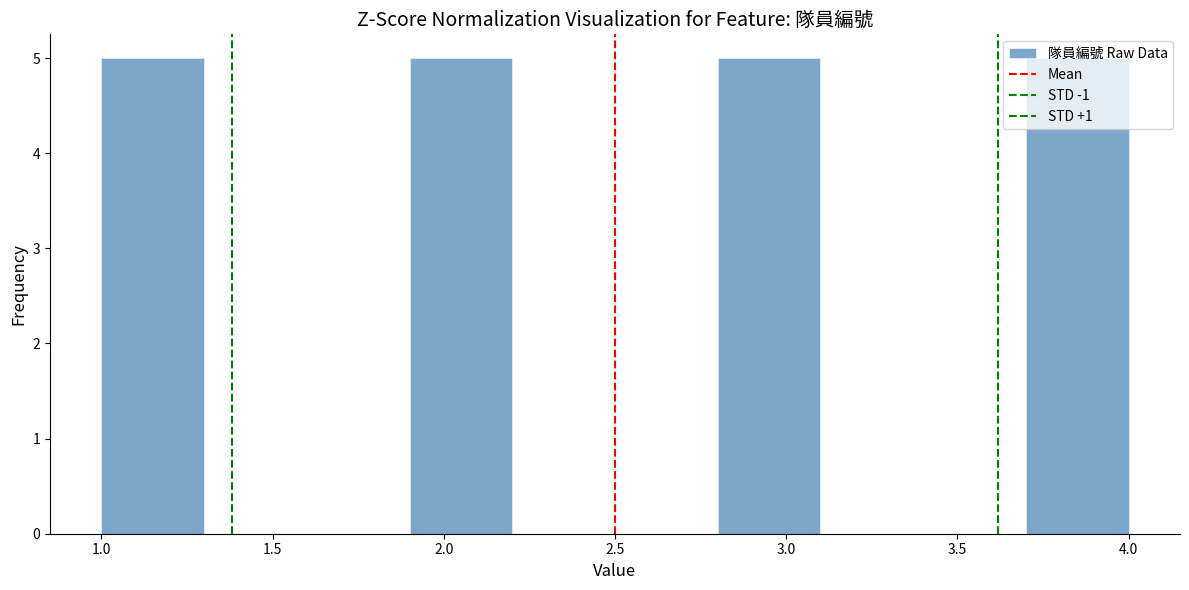

What is the height of the bar covering 1.9 to 2.2 on the x-axis? The values are not printed on the chart, so give them approximately, as read against the axis.

5